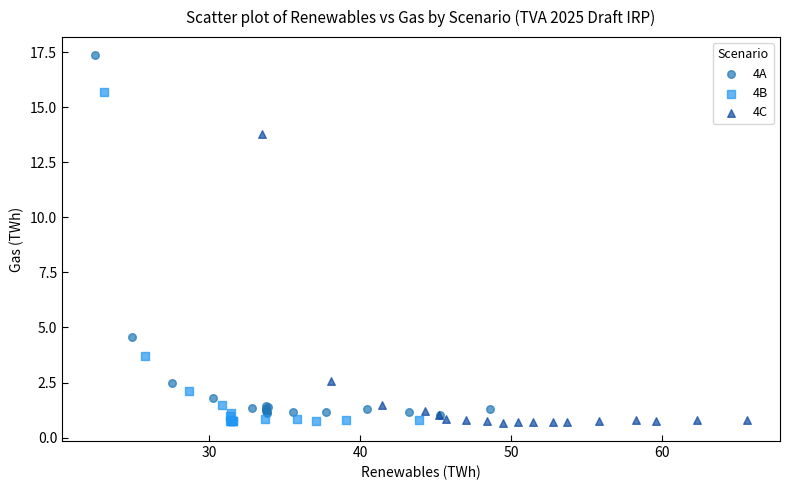

Which series reaches the maximum Y coordinate?

4A